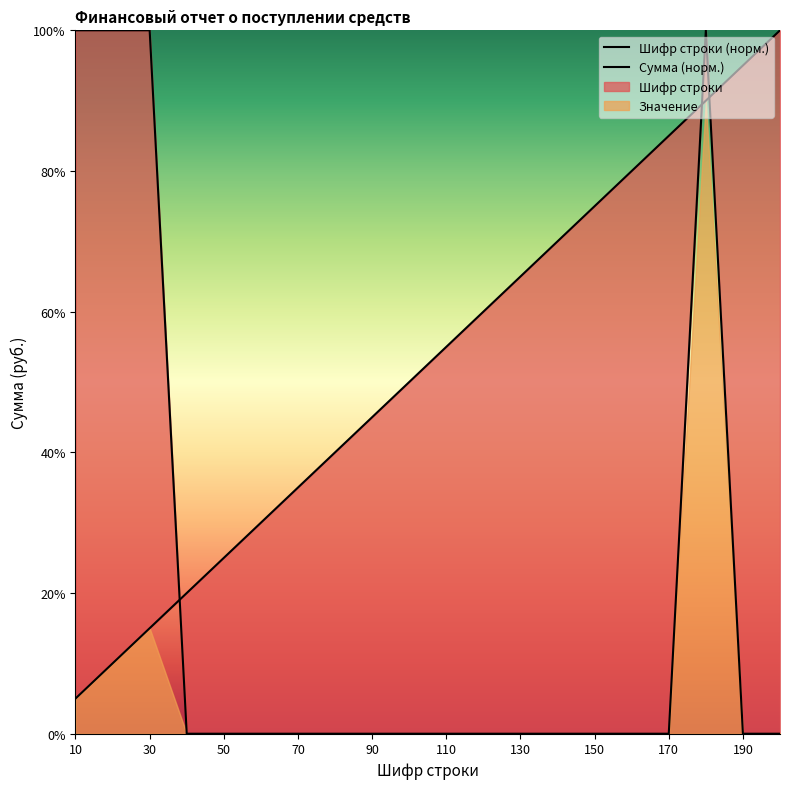

What is the value of the Сумма point at the 13th from the left?

65.0